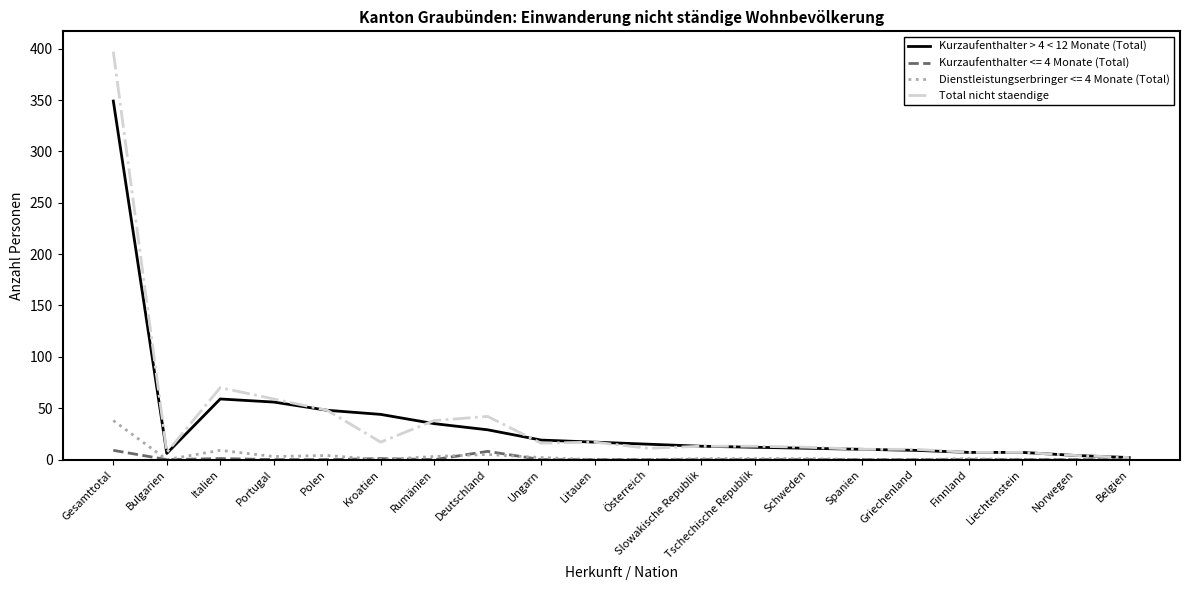

What is the sum of the Kurzaufenthalter > 4 < 12 Monate (Total) values at Belgien and Norwegen?

6